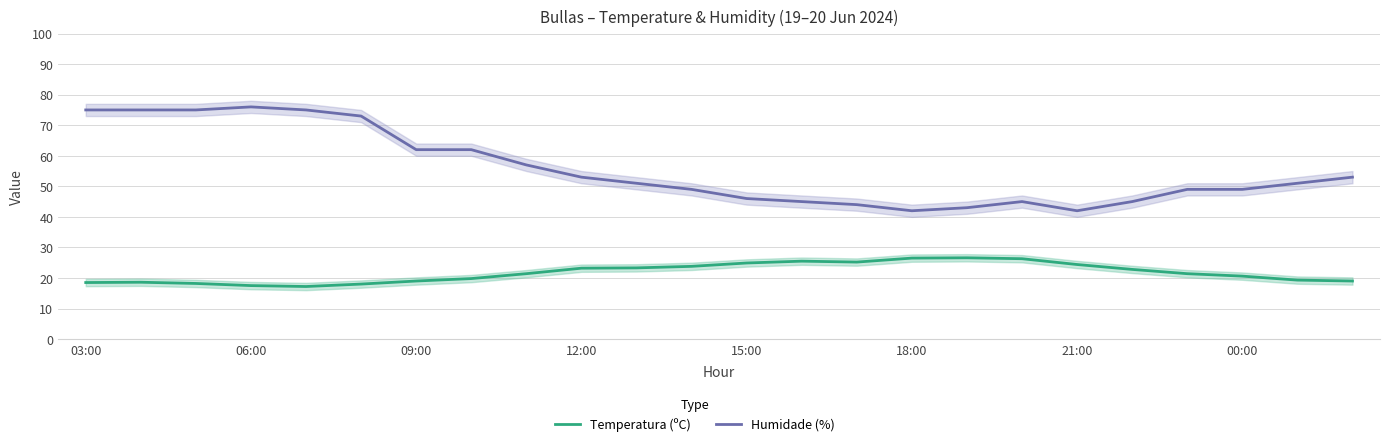

How many values in the Humidade (%) series are below 51?

11